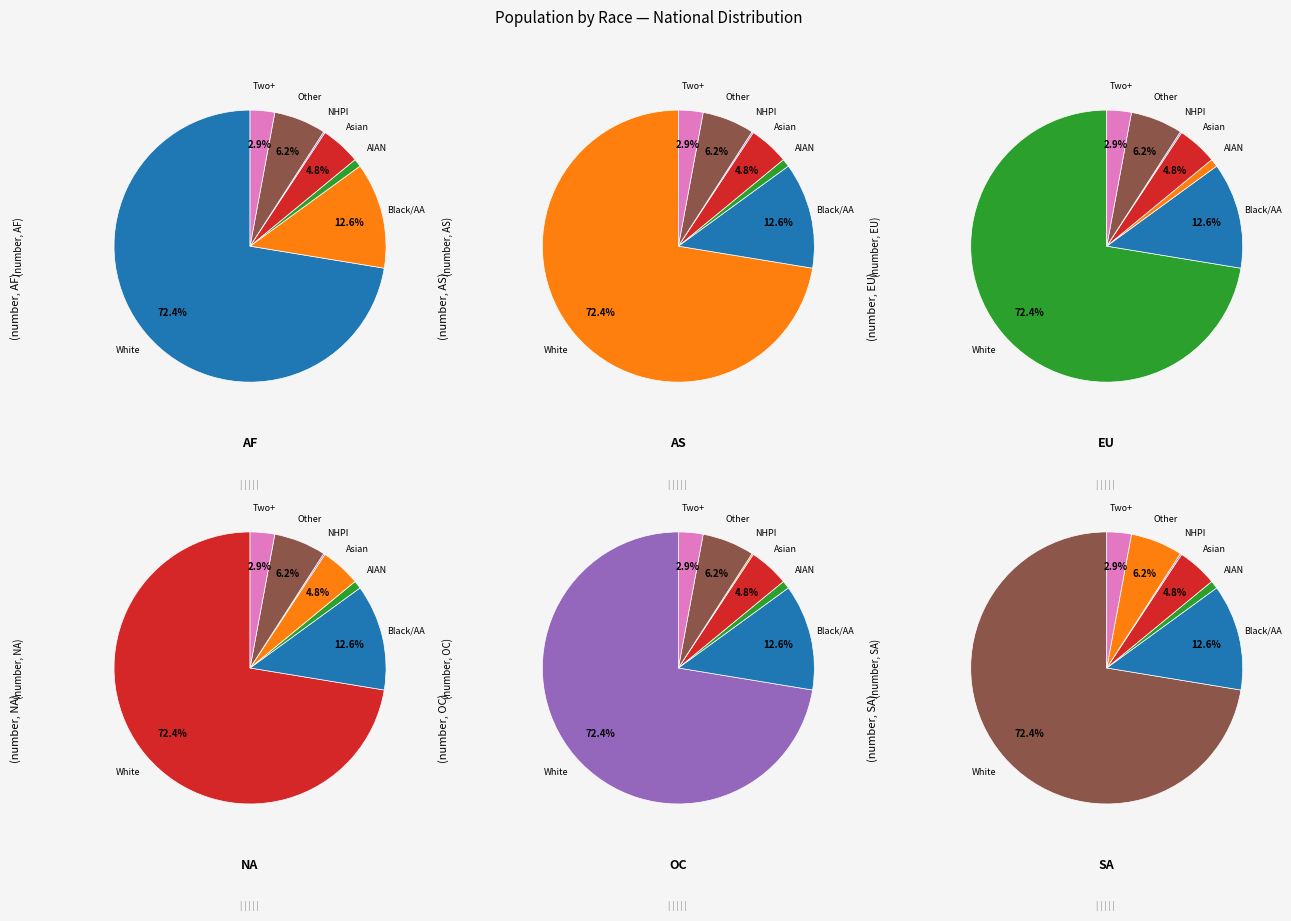

What percentage do Asian alone and White alone together represent?

77.2%